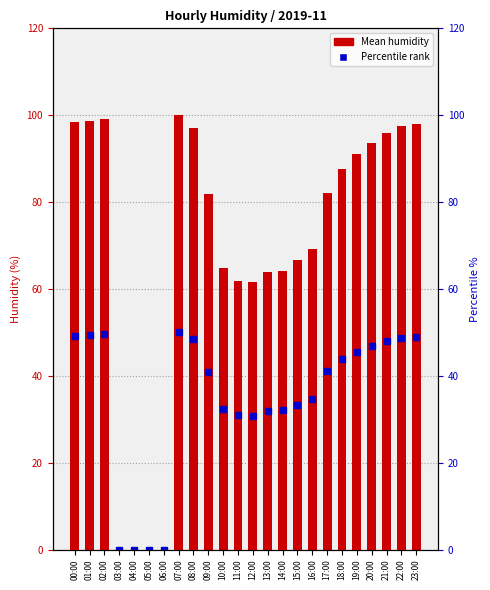

What is the label of the 5th bar from the right?

19:00